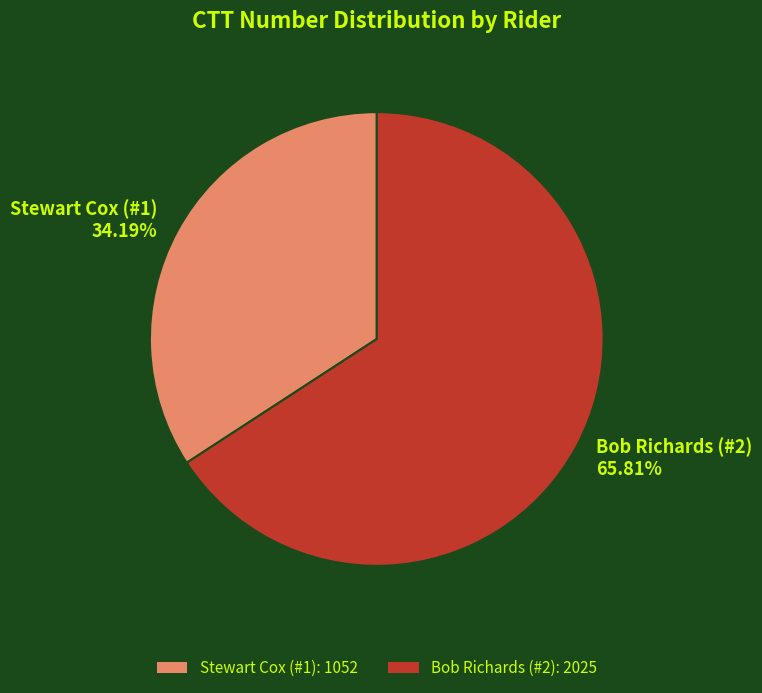

Which slice is the largest?

Bob Richards (#2)